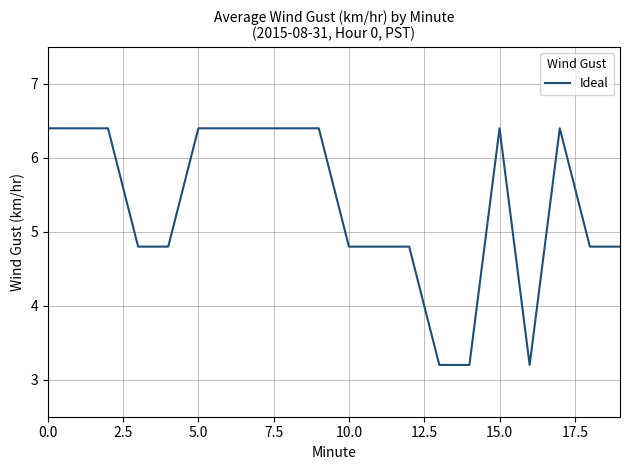

What is the minimum value shown in the chart?

3.2